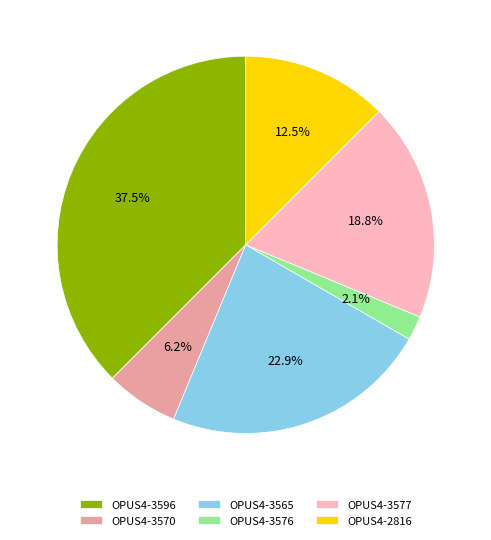

What percentage is the OPUS4-3577 slice, to the nearest percent?

19%